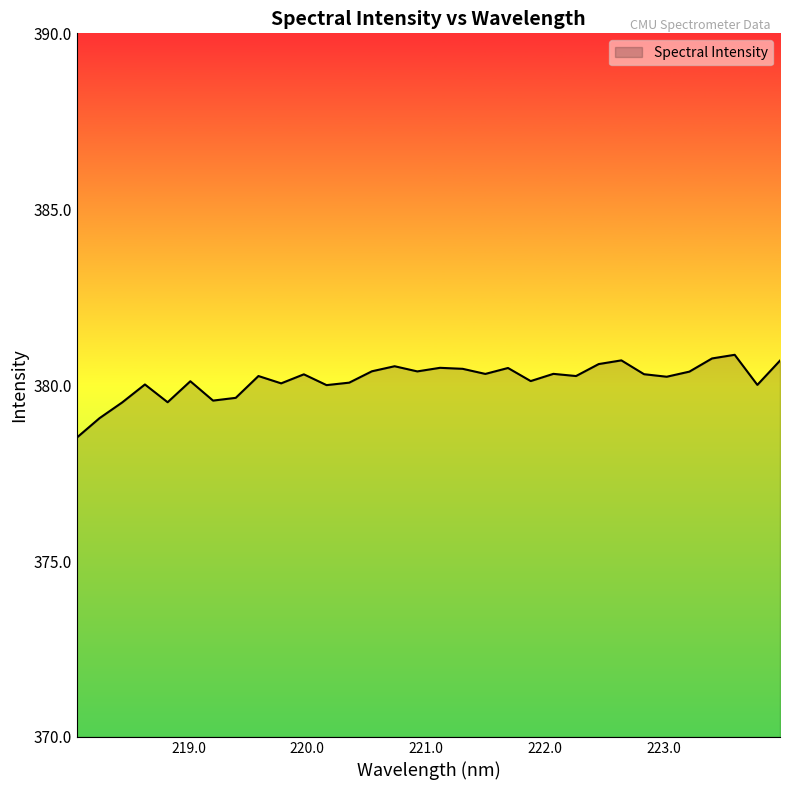

What is the difference between the maximum and minimum values?

2.4